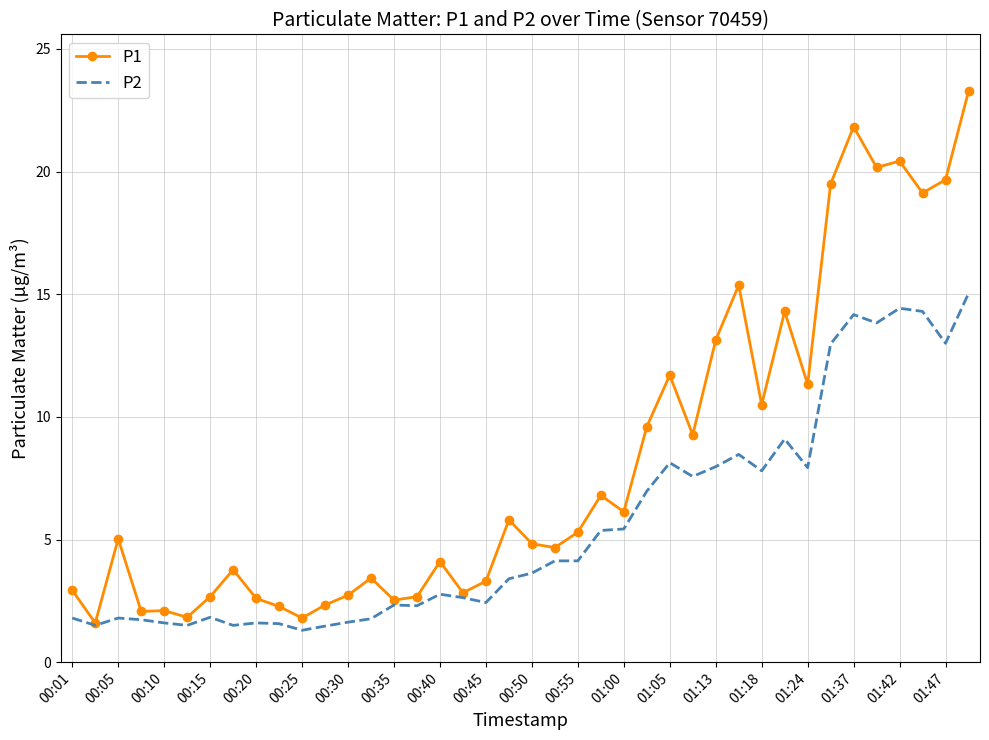

Which series has the largest range (max minus min)?

P1